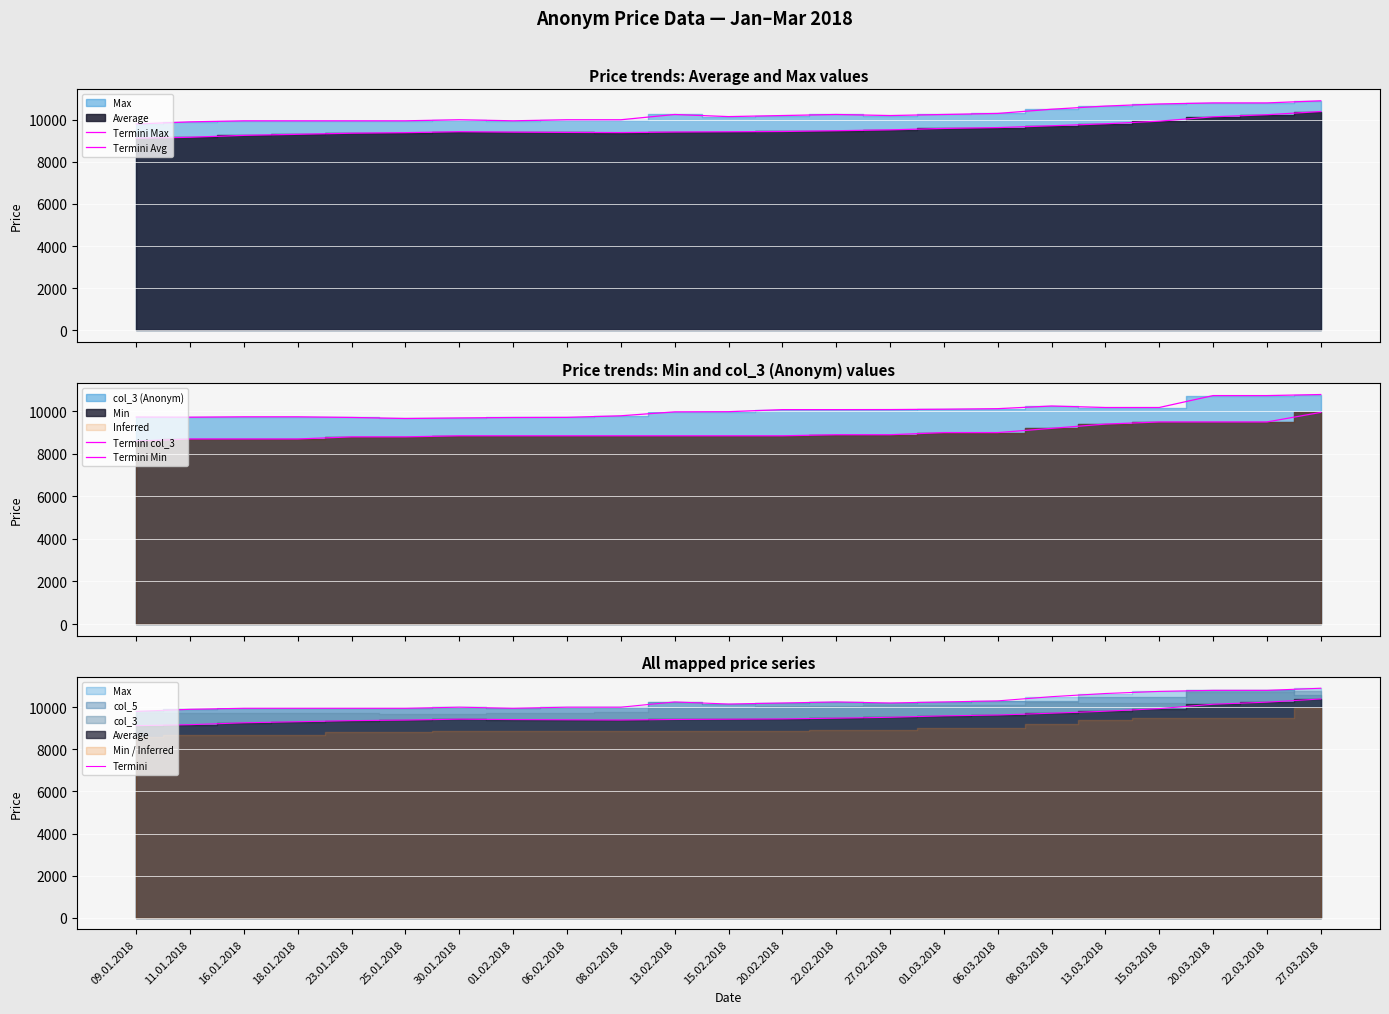

Rank the series at 20.02.2018 from lowest to highest value.

Termini Min, Termini Avg, Termini col_3, Termini Max, Termini